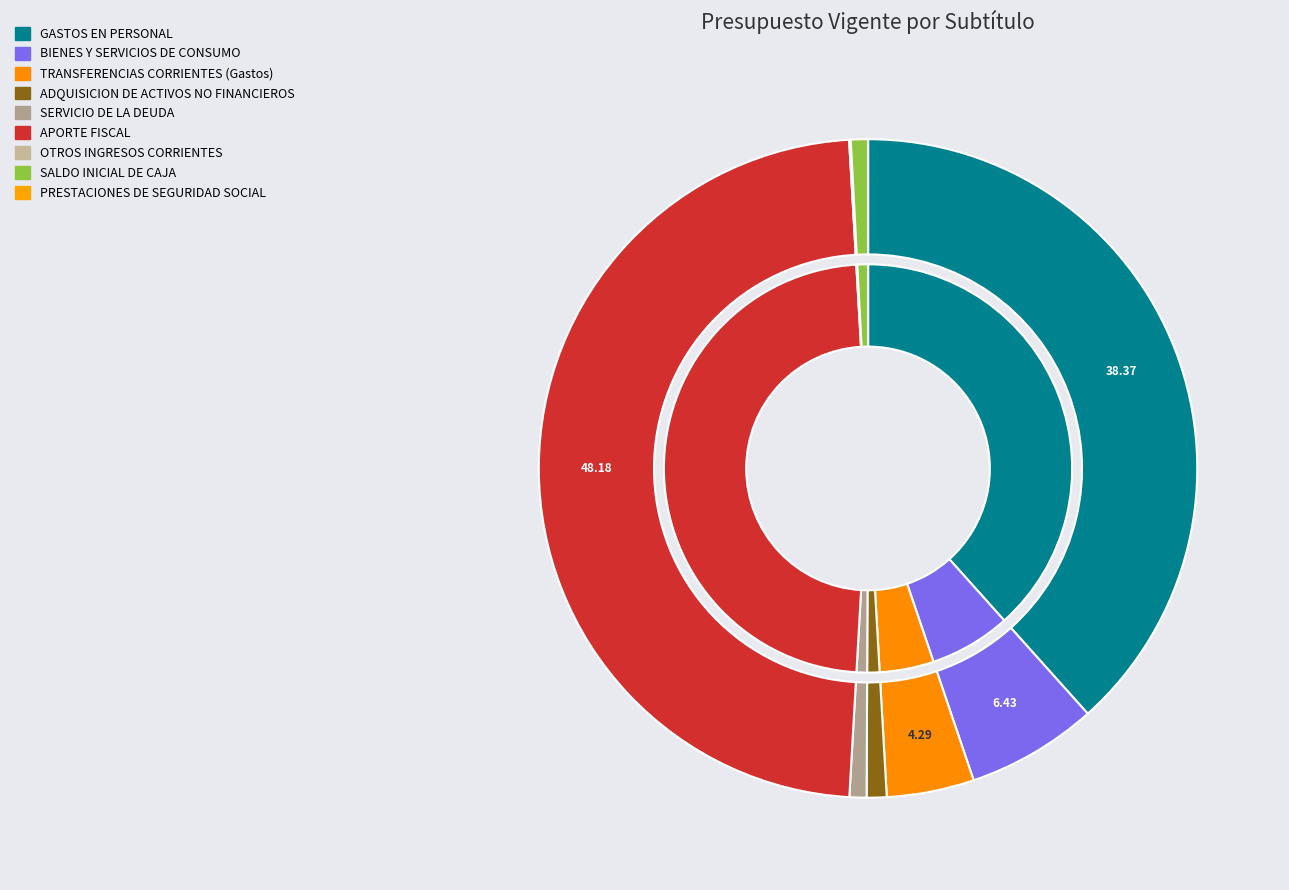

Which slice is the largest?

APORTE FISCAL